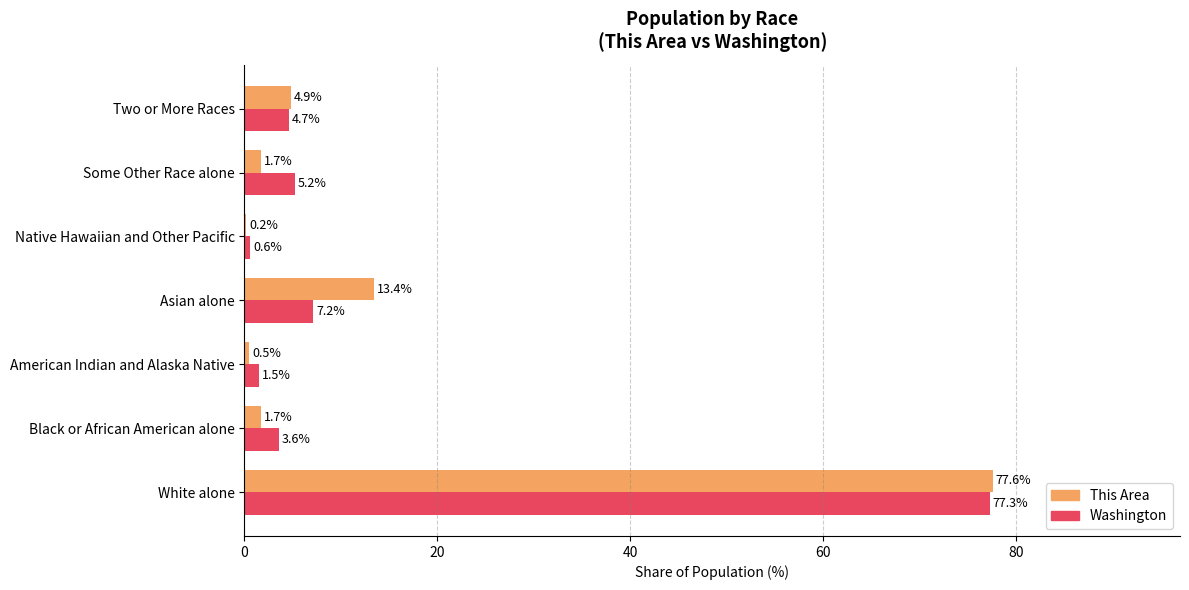

What is the greatest value displayed?

77.6